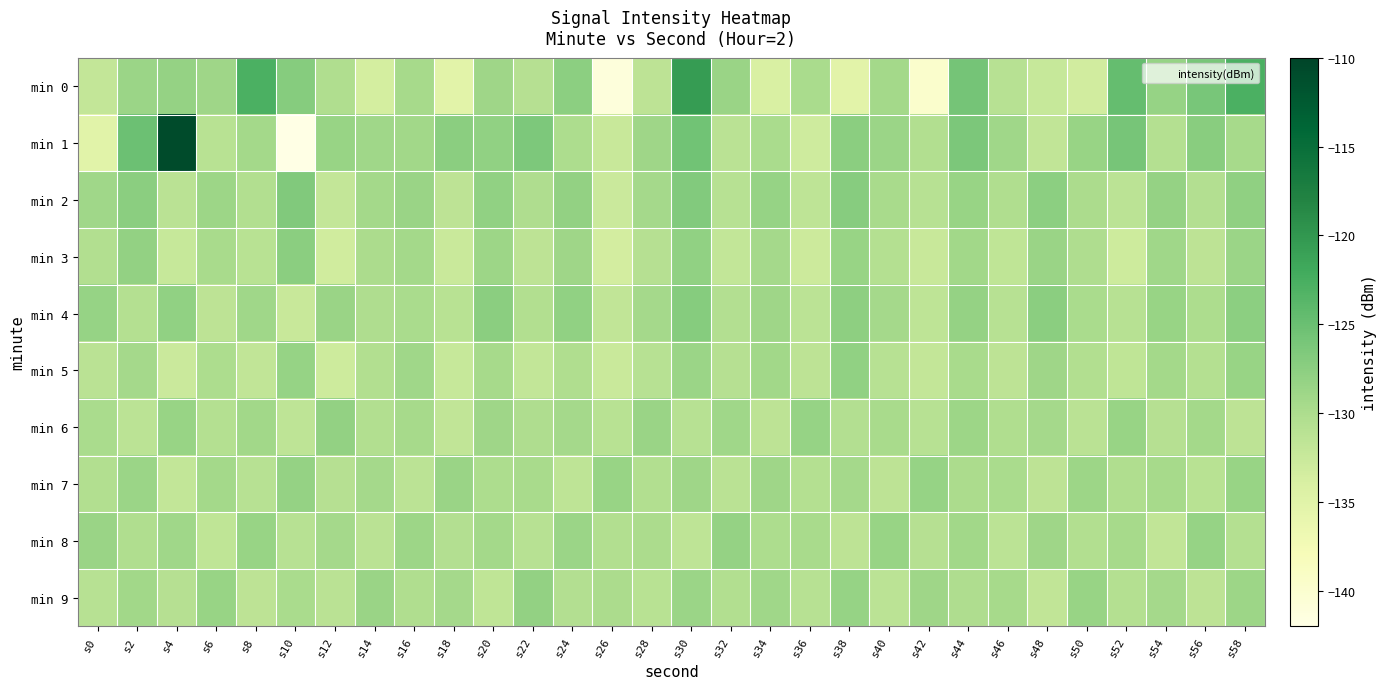

List the series in order of their peak value, highest first.

min 1, min 0, min 2, min 4, min 3, min 5, min 6, min 9, min 7, min 8